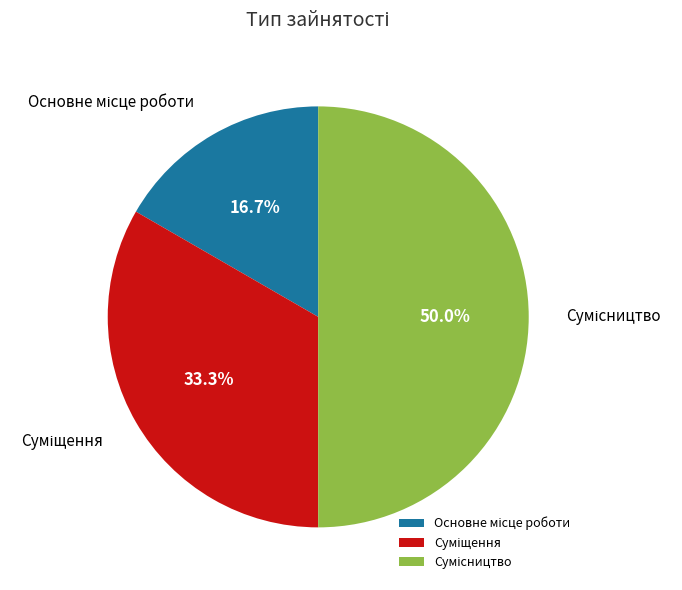

How many slices are in this pie chart?

3